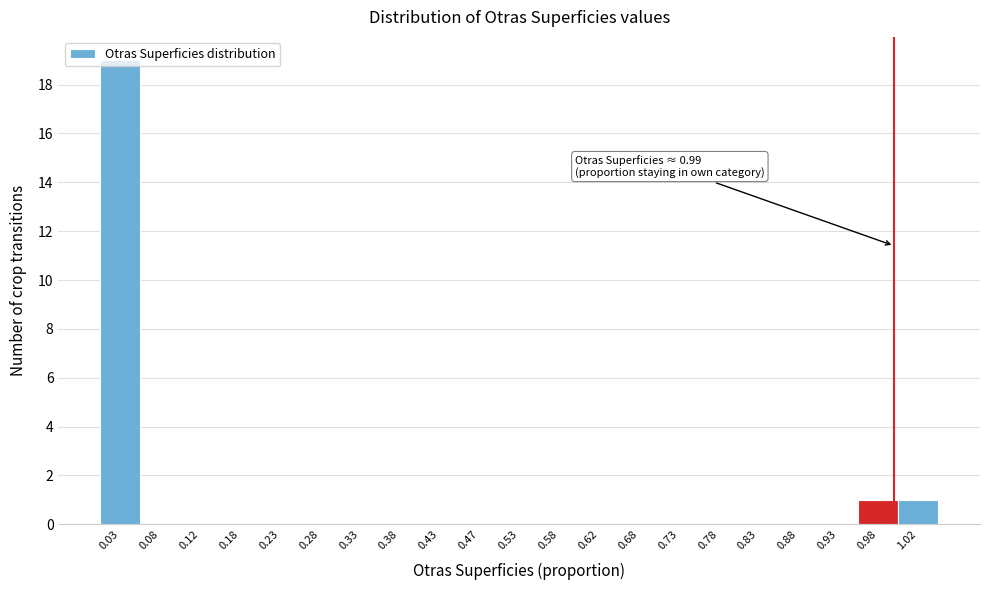

Over which range of the x-axis is the bar tallest?

0.00 to 0.05